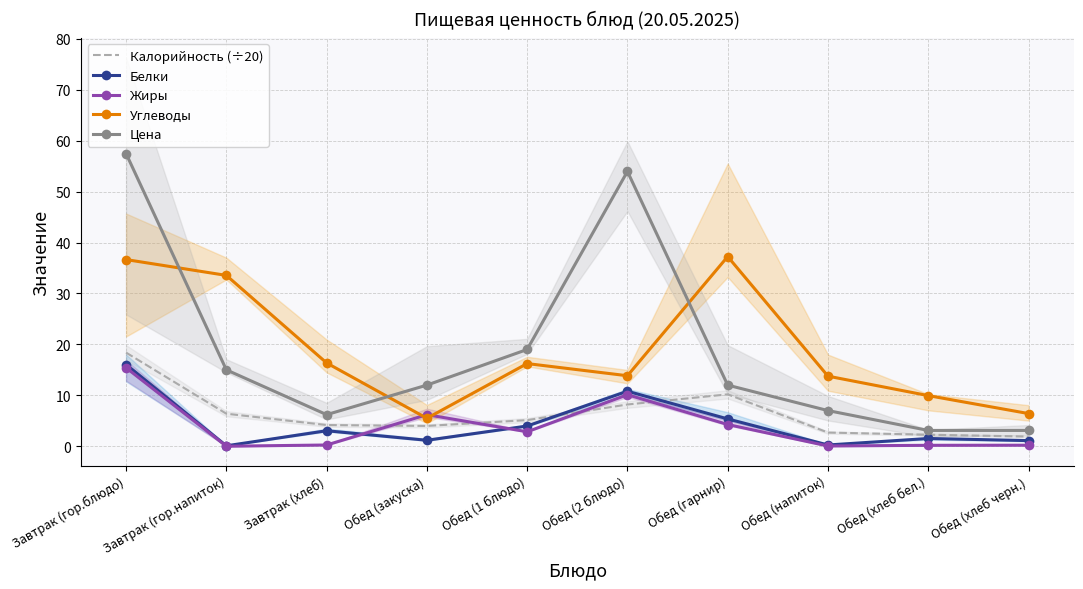

Which label corresponds to the largest value in the chart?

Завтрак (гор.блюдо)